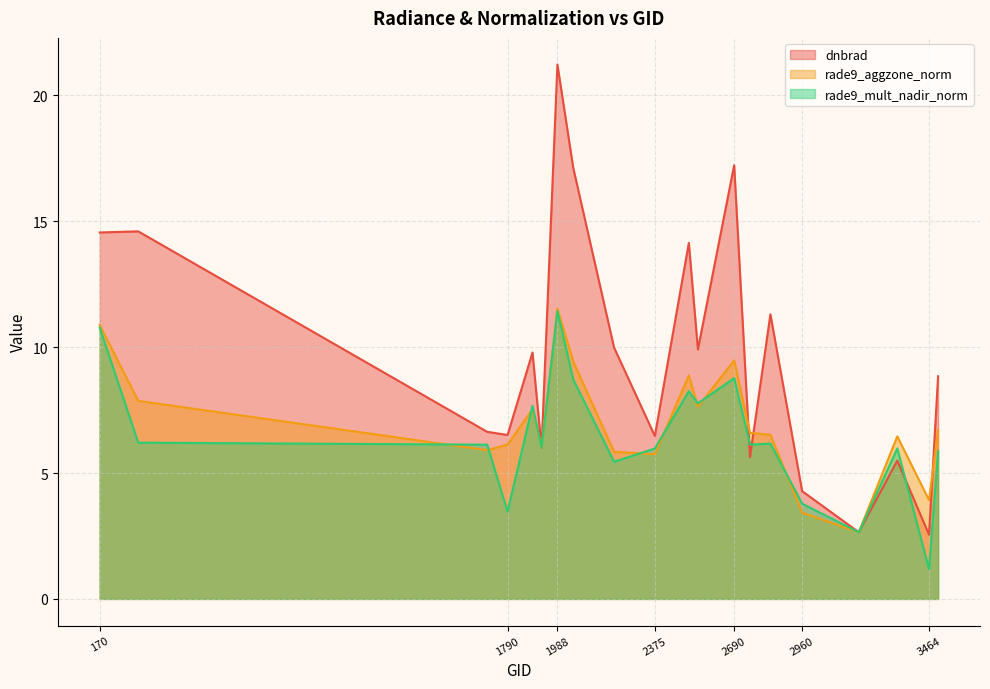

At which category is the sum across all series the highest?

1988